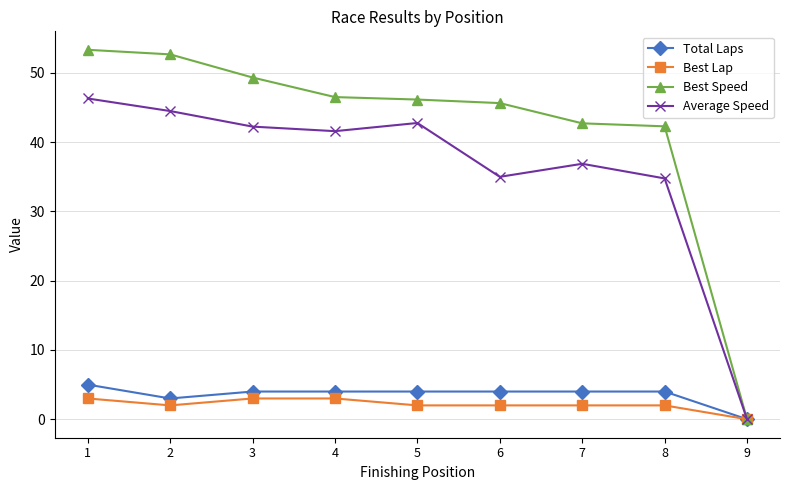

How many positive values does the Average Speed series have?

8